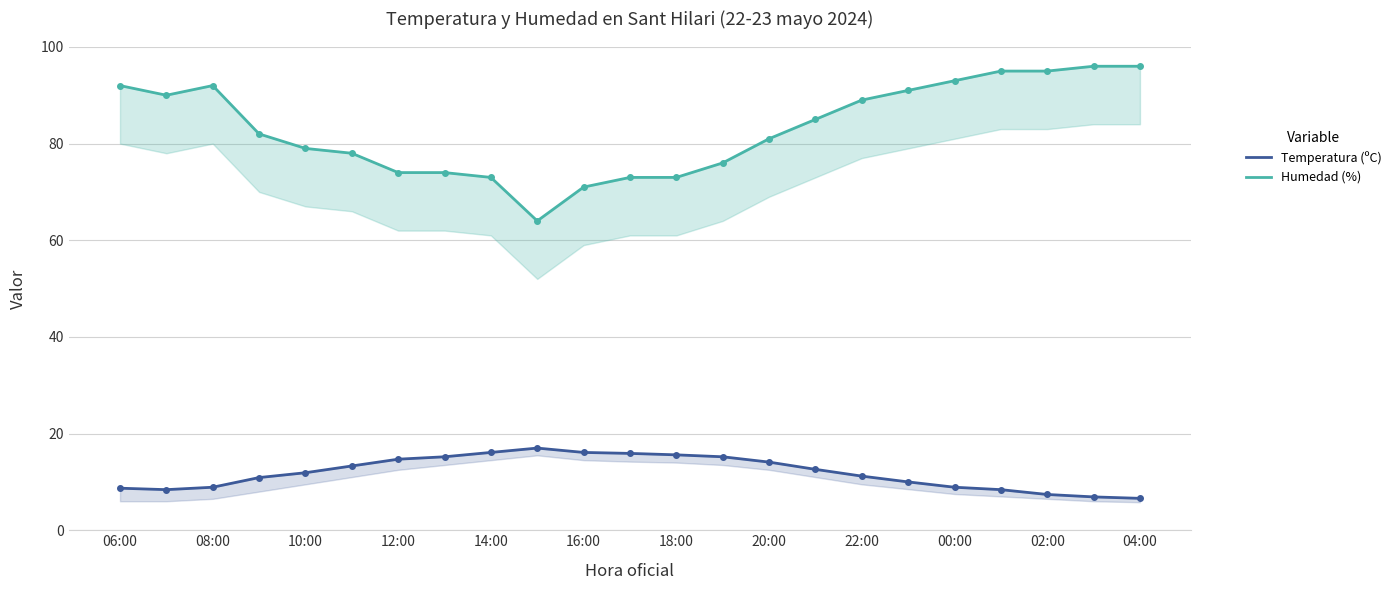

What value does the Temperatura (ºC) línea series have at 02:00?

7.4